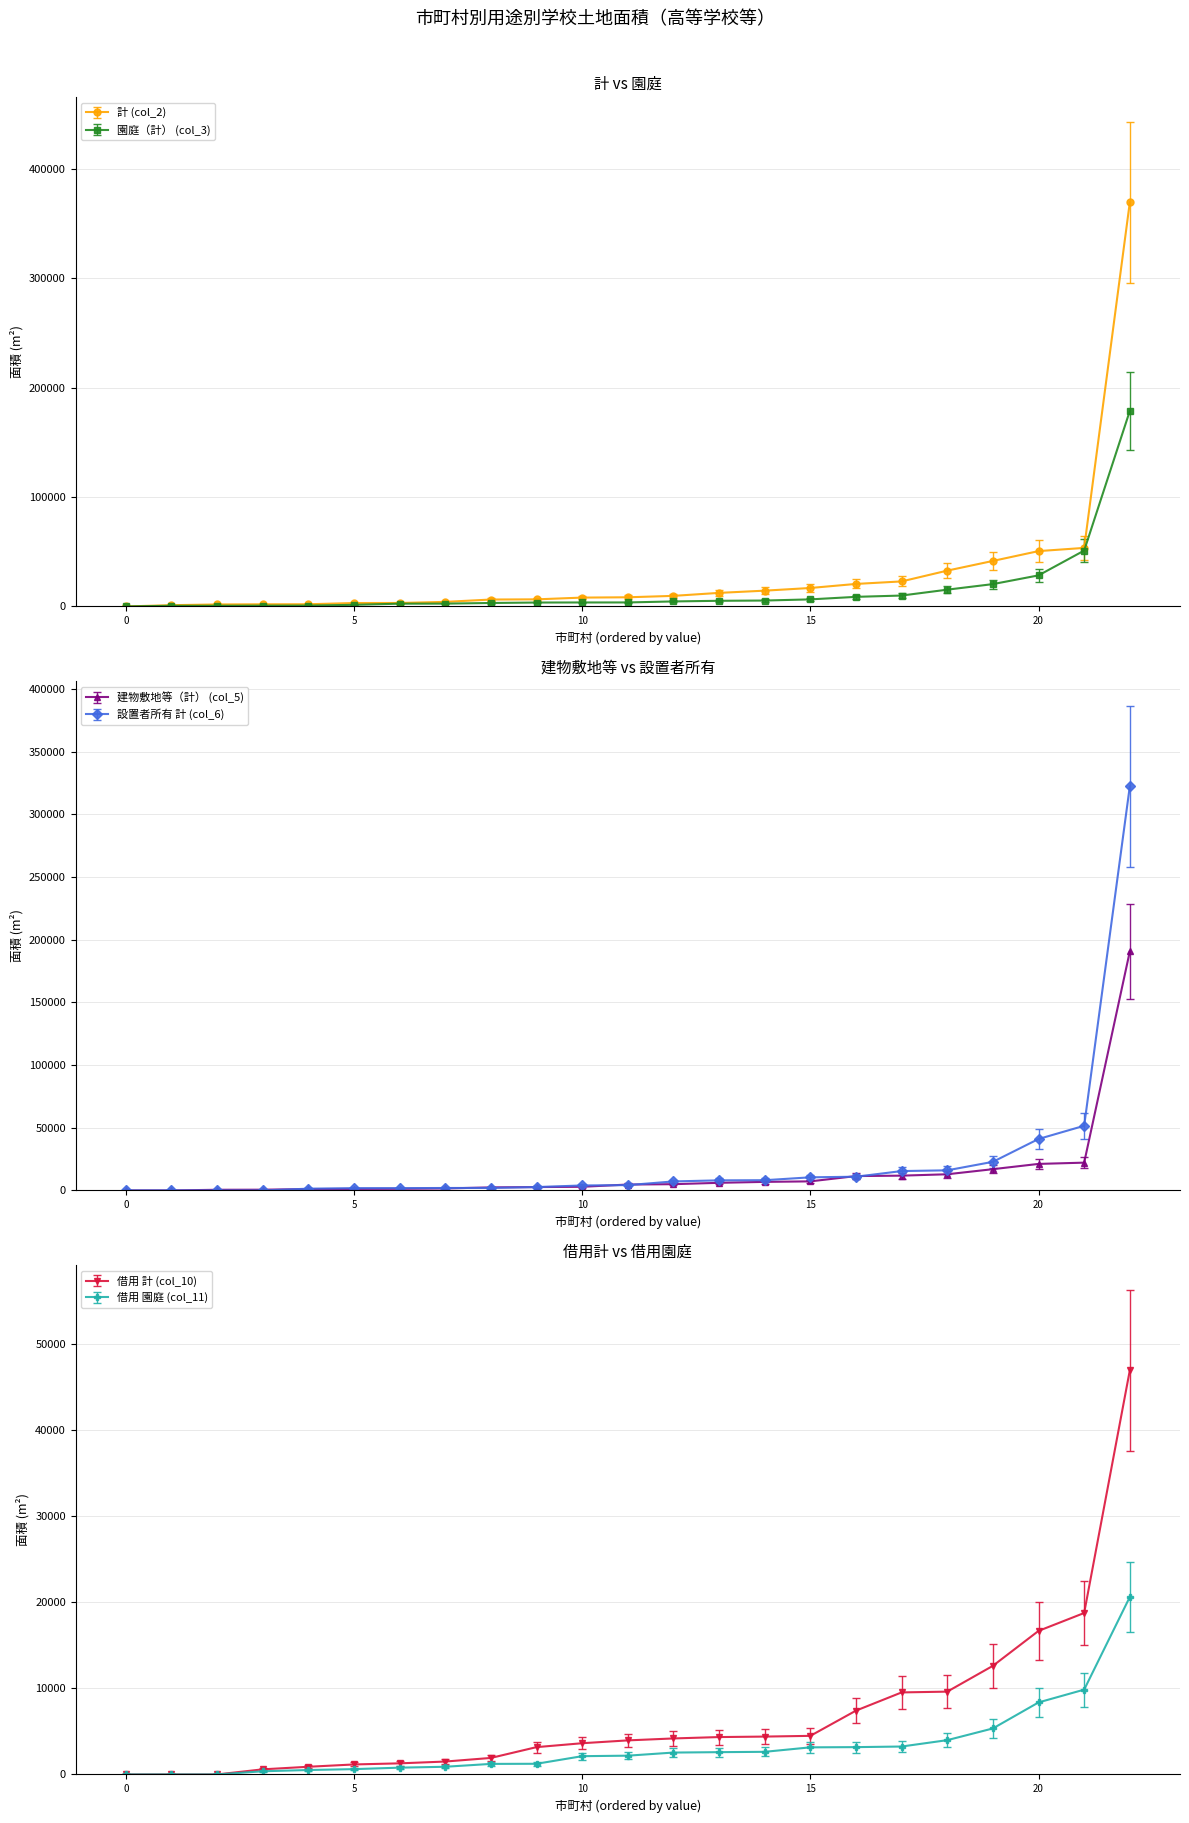

Reading right to left, list all the values displayed in this chart.

計 (col_2): 世羅町=12407	大崎上島町=3176	北広島町=22886	坂町=4186	海田町=1163	府中町=1830	安芸高田市=6330	廿日市市=53519	東広島市=41606	大竹市=1973	福山市=369317	尾道市=20589	三原市=16880	竹原市=8099	呉市=32750	佐伯区=8388	安芸区=0	安佐北区=14439	安佐南区=50590	西区=2014	南区=9678	東区=3140	中区=6498
園庭（計） (col_3): 世羅町=4594	大崎上島町=3176	北広島町=9972	坂町=2592	海田町=619	府中町=751	安芸高田市=3641	廿日市市=51074	東広島市=20429	大竹市=647	福山市=178679	尾道市=8778	三原市=5408	竹原市=5174	呉市=15346	佐伯区=3665	安芸区=0	安佐北区=6469	安佐南区=28404	西区=789	南区=3582	東区=2534	中区=1494
建物敷地等（計） (col_5): 世羅町=6845	大崎上島町=0	北広島町=12914	坂町=1594	海田町=544	府中町=1079	安芸高田市=2689	廿日市市=2445	東広島市=21177	大竹市=1326	福山市=190638	尾道市=11811	三原市=11472	竹原市=2925	呉市=16981	佐伯区=4723	安芸区=0	安佐北区=7253	安佐南区=22186	西区=1225	南区=6096	東区=606	中区=5004
設置者所有 計 (col_6): 世羅町=8061	大崎上島町=0	北広島町=15466	坂町=0	海田町=0	府中町=1830	安芸高田市=2700	廿日市市=51599	東広島市=22839	大竹市=1973	福山市=322352	尾道市=10963	三原市=4253	竹原市=7205	呉市=16064	佐伯区=3986	安芸区=0	安佐北区=10479	安佐南区=41054	西区=1419	南区=8178	東区=1849	中区=2011
借用 計 (col_10): 世羅町=4346	大崎上島町=3176	北広島町=7420	坂町=4186	海田町=1163	府中町=0	安芸高田市=3630	廿日市市=1920	東広島市=18767	大竹市=0	福山市=46965	尾道市=9626	三原市=12627	竹原市=894	呉市=16686	佐伯区=4402	安芸区=0	安佐北区=3960	安佐南区=9536	西区=595	南区=1500	東区=1291	中区=4487
借用 園庭 (col_11): 世羅町=2125	大崎上島町=3176	北広島町=3247	坂町=2592	海田町=619	府中町=0	安芸高田市=2631	廿日市市=790	東広島市=9859	大竹市=0	福山市=20625	尾道市=5349	三原市=3987	竹原市=894	呉市=8372	佐伯区=2183	安芸区=0	安佐北区=2545	安佐南区=3151	西区=370	南区=517	東区=1241	中区=1227